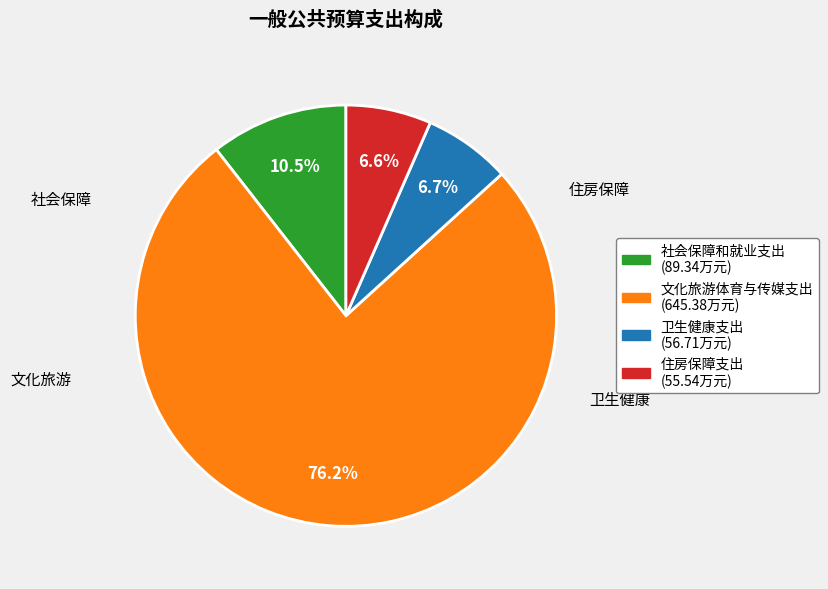

How many segments does this pie chart have?

4